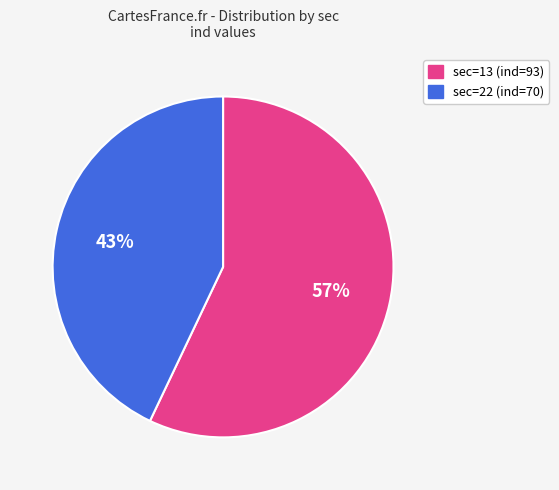

How many slices are in this pie chart?

2